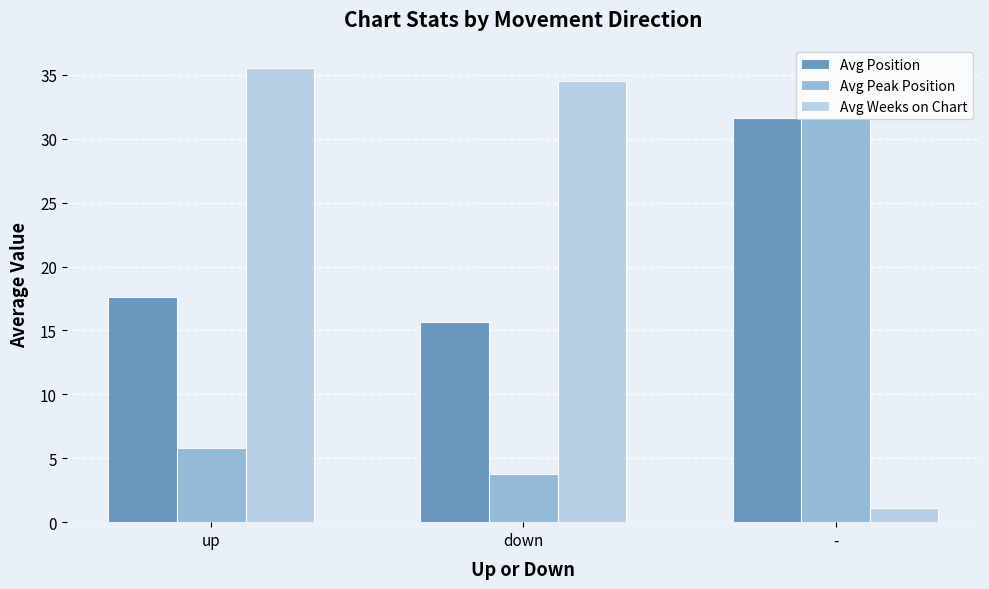

What is the sum of the Avg Weeks on Chart values at - and down?

35.6